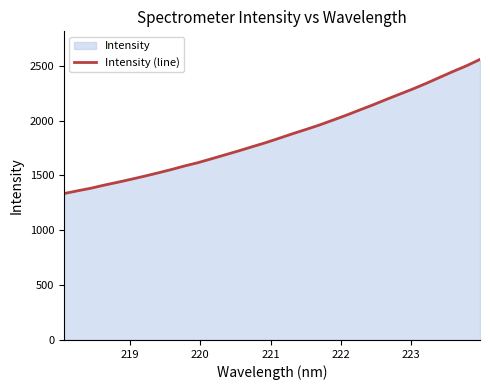

What is the difference between the maximum and minimum values?

1223.4